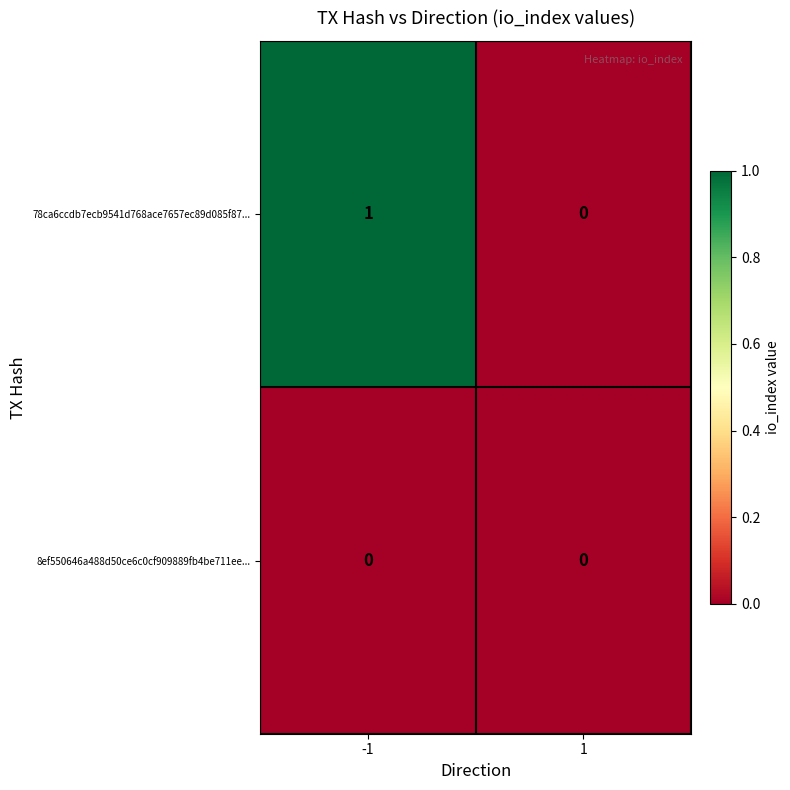

Reading right to left, list all the values displayed in this chart.

78ca6ccdb7ecb9541d768ace7657ec89d085f87...: 1=0	-1=1
8ef550646a488d50ce6c0cf909889fb4be711ee...: 1=0	-1=0